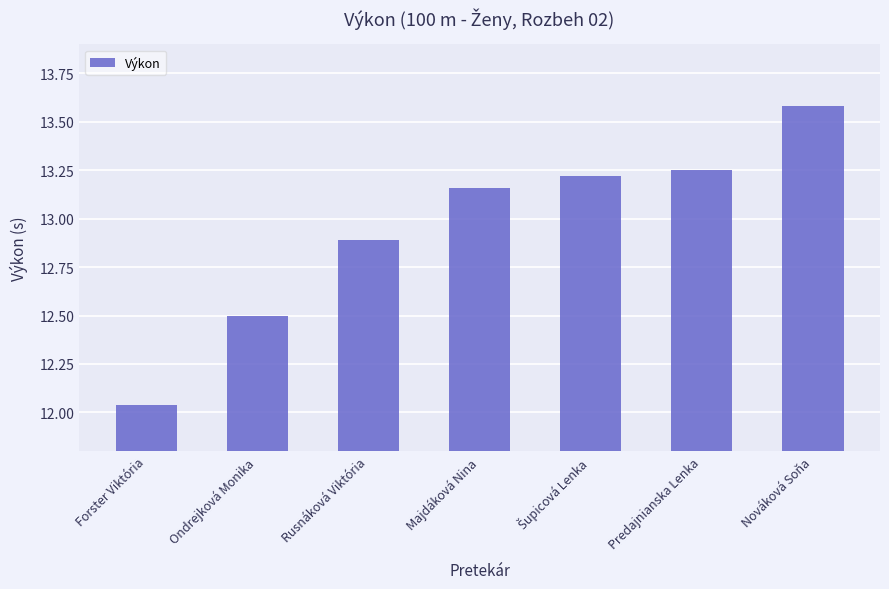

How many series are shown in this chart?

1